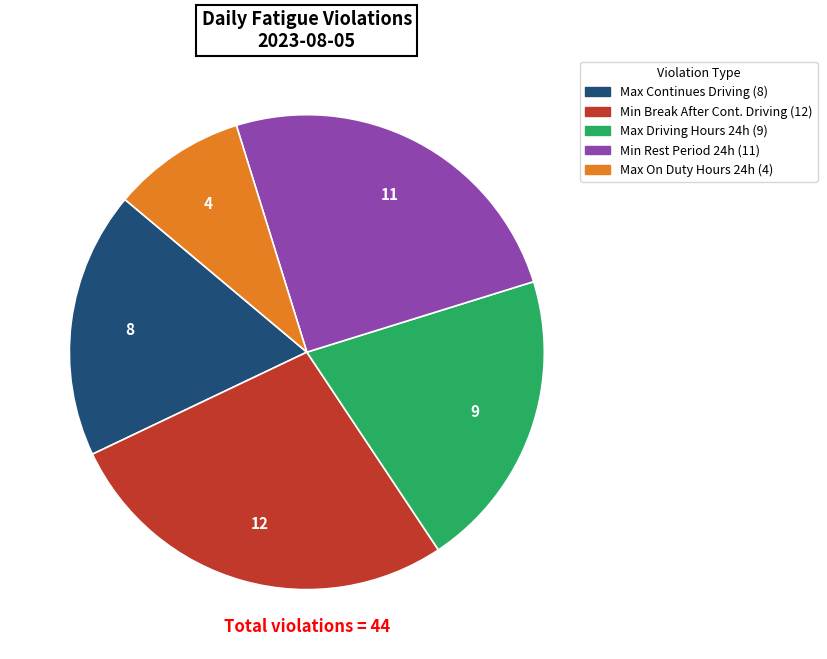

Does any single category account for the majority?

No